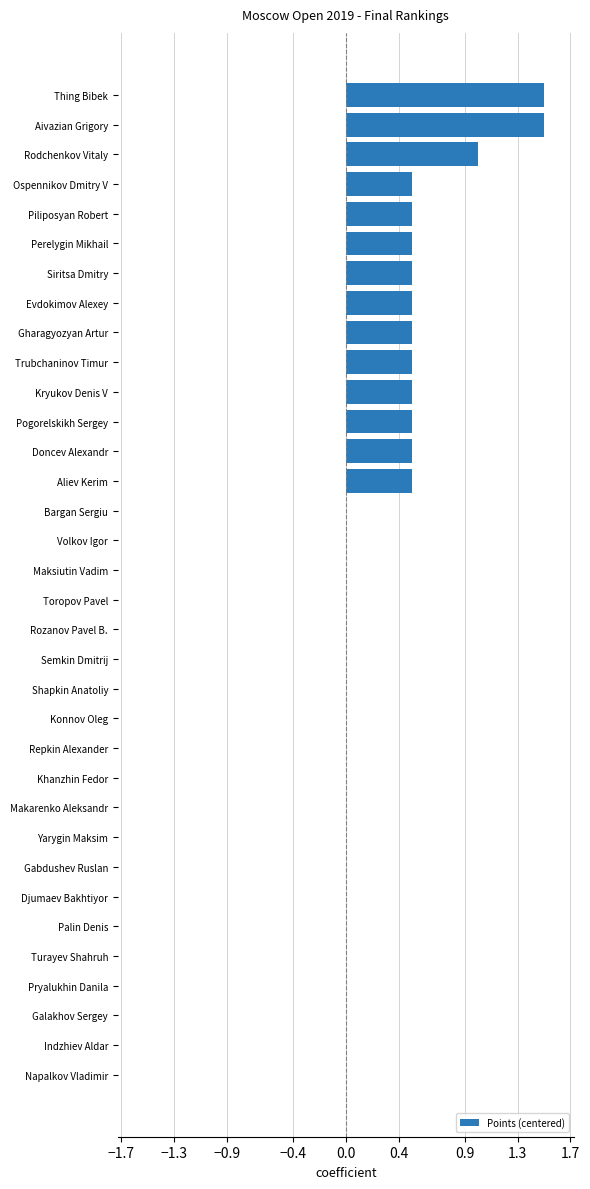

Count the values in the range 0 to 1.

32